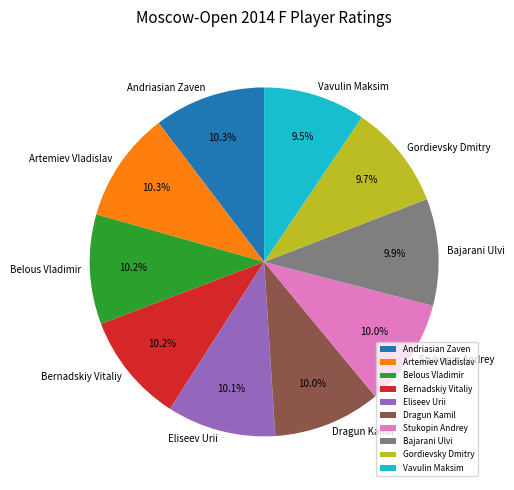

How many segments does this pie chart have?

10